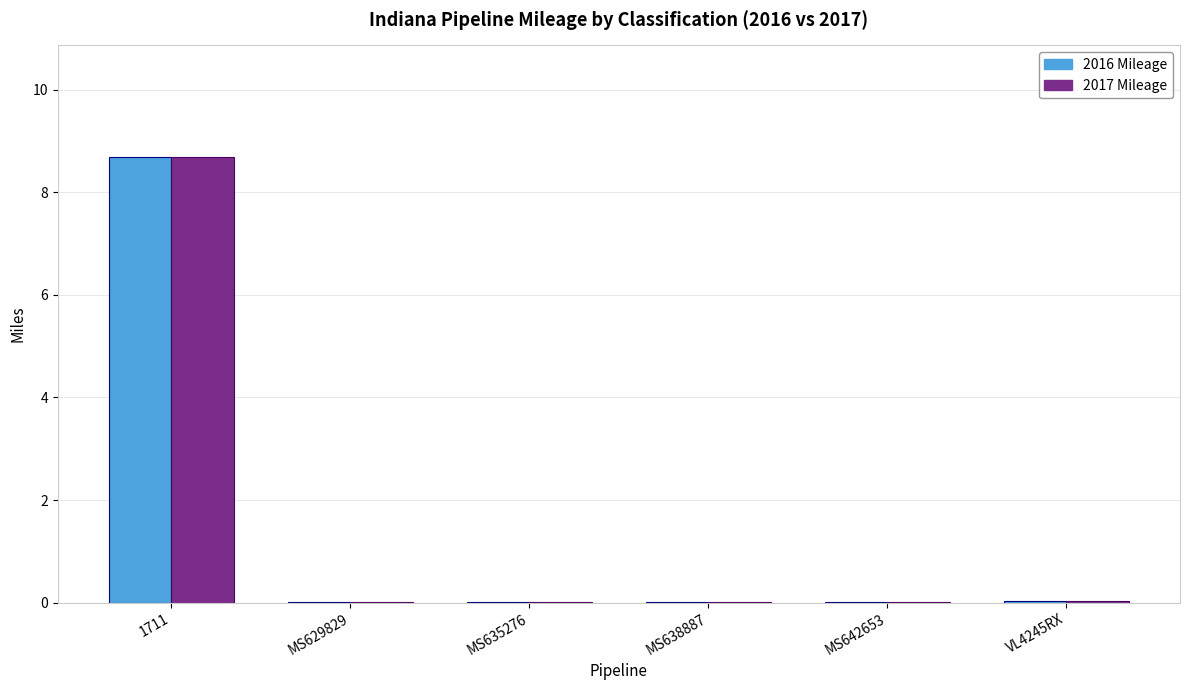

At which label does 2017 Mileage reach its peak?

1711